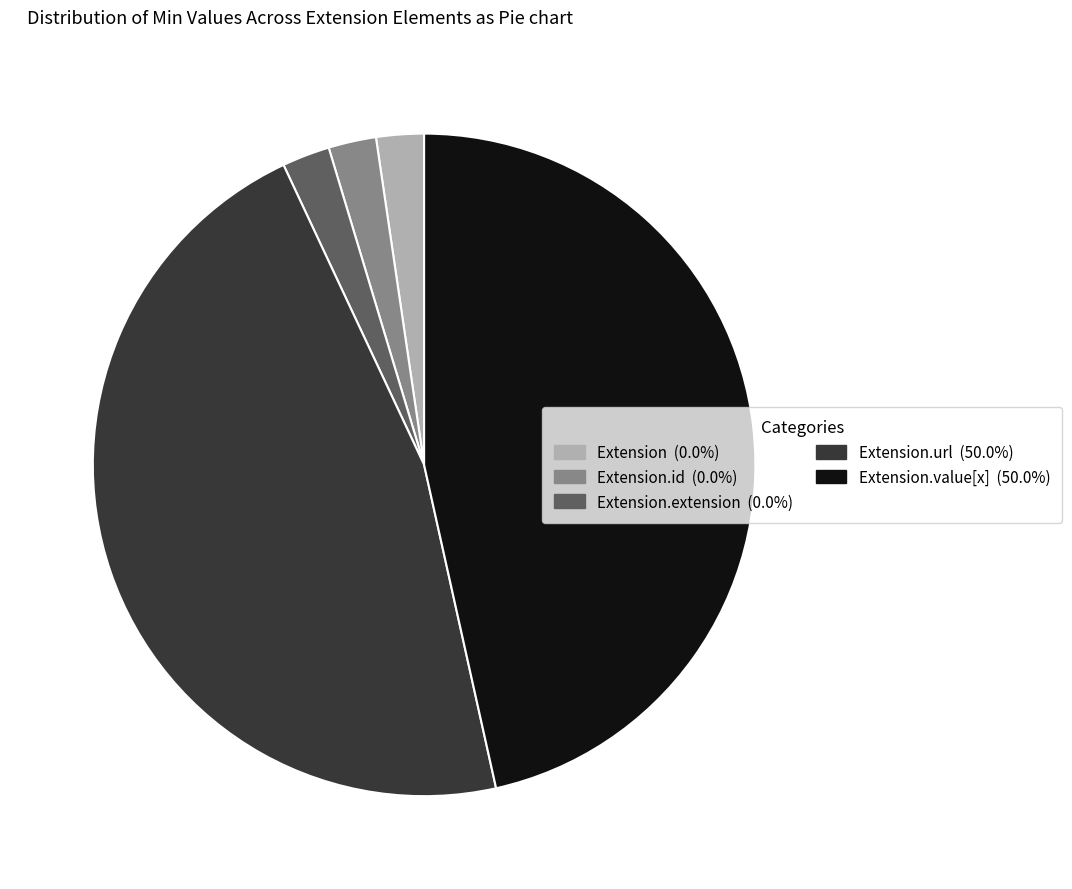

How many segments does this pie chart have?

5